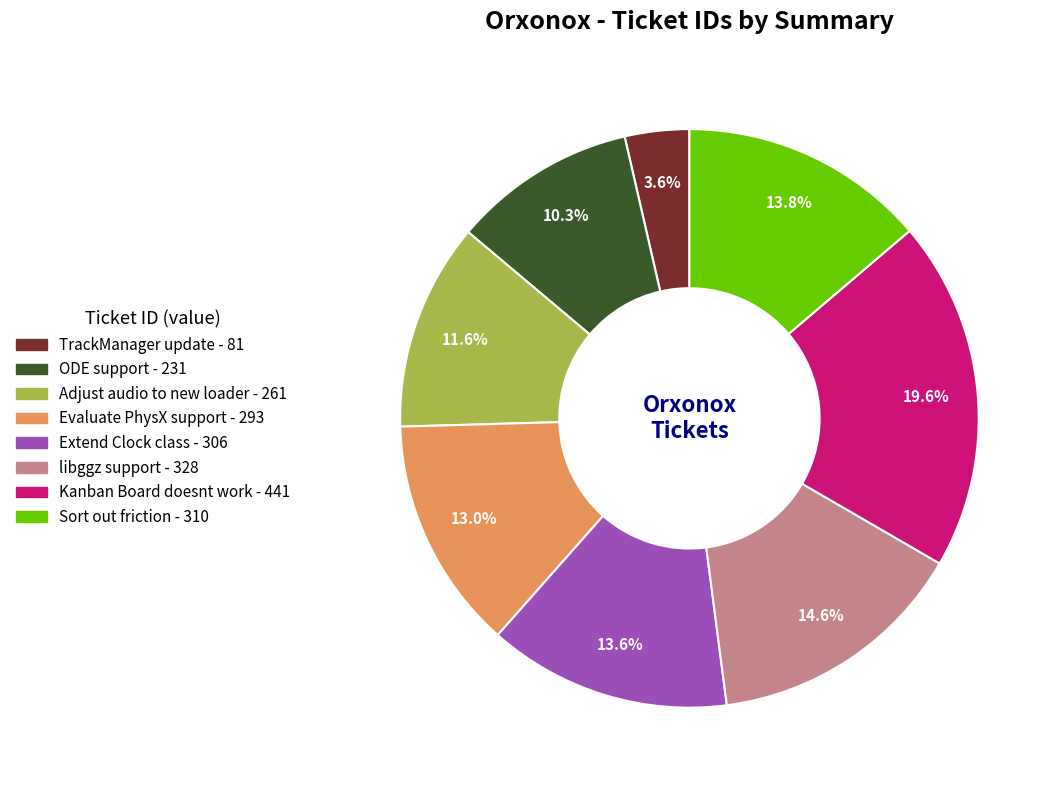

Is it true that Evaluate PhysX support is 13% of the pie?

True